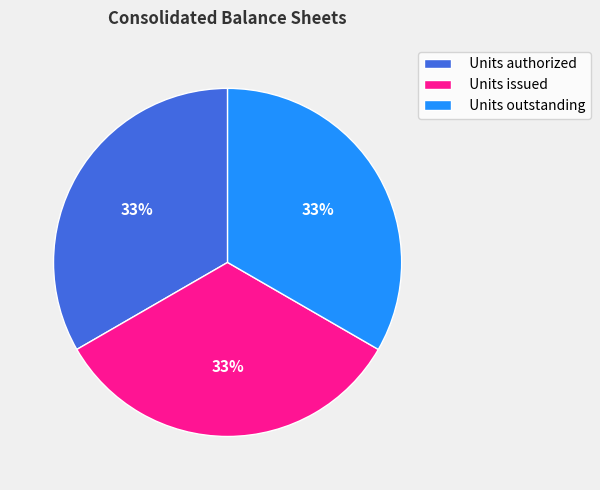

Combined, do Units issued and Units outstanding account for over 50%?

Yes